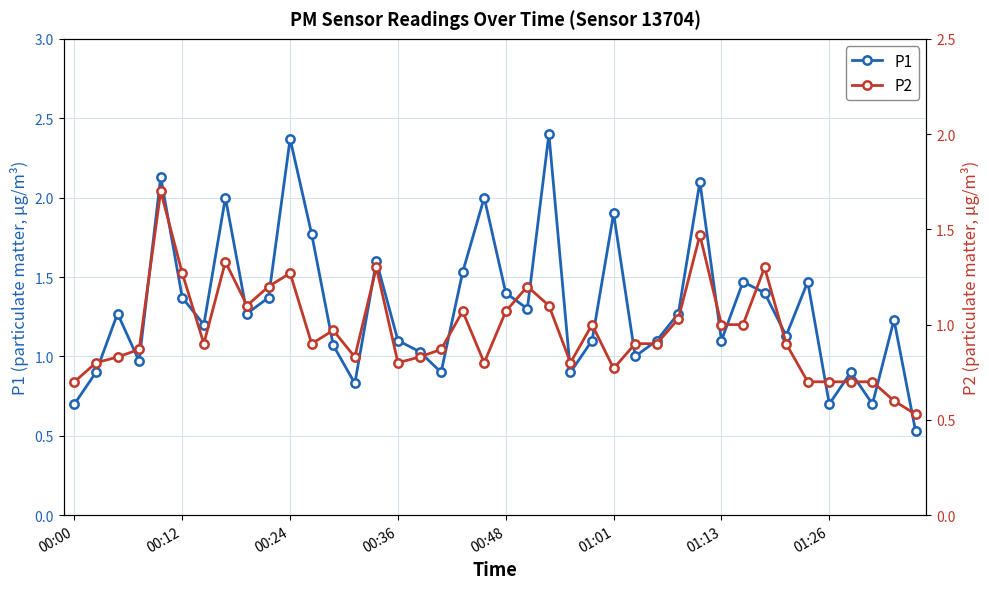

True or false: P1 has more than 2 points higher than both neighbors.

True